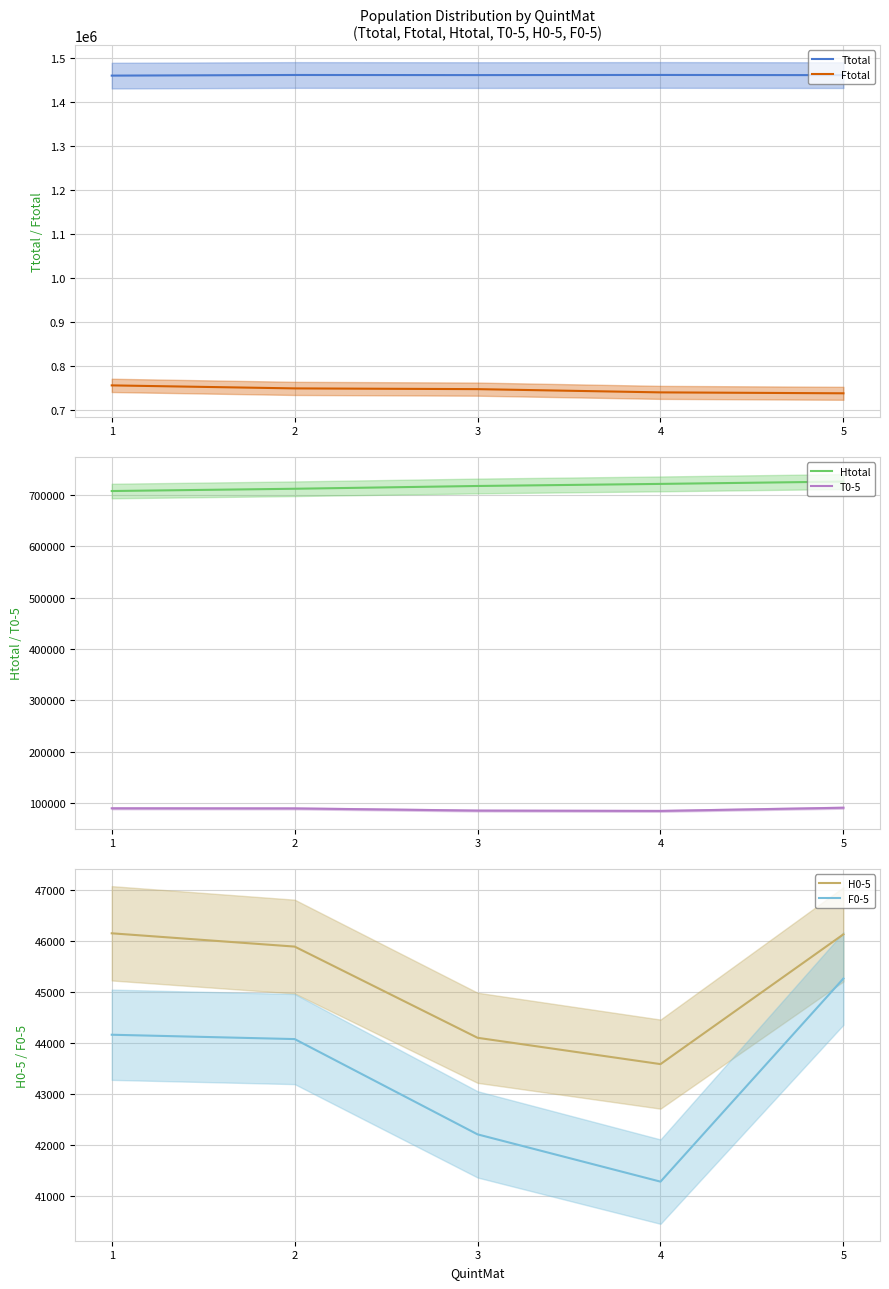

Which category has the lowest value in the Htotal series?

1